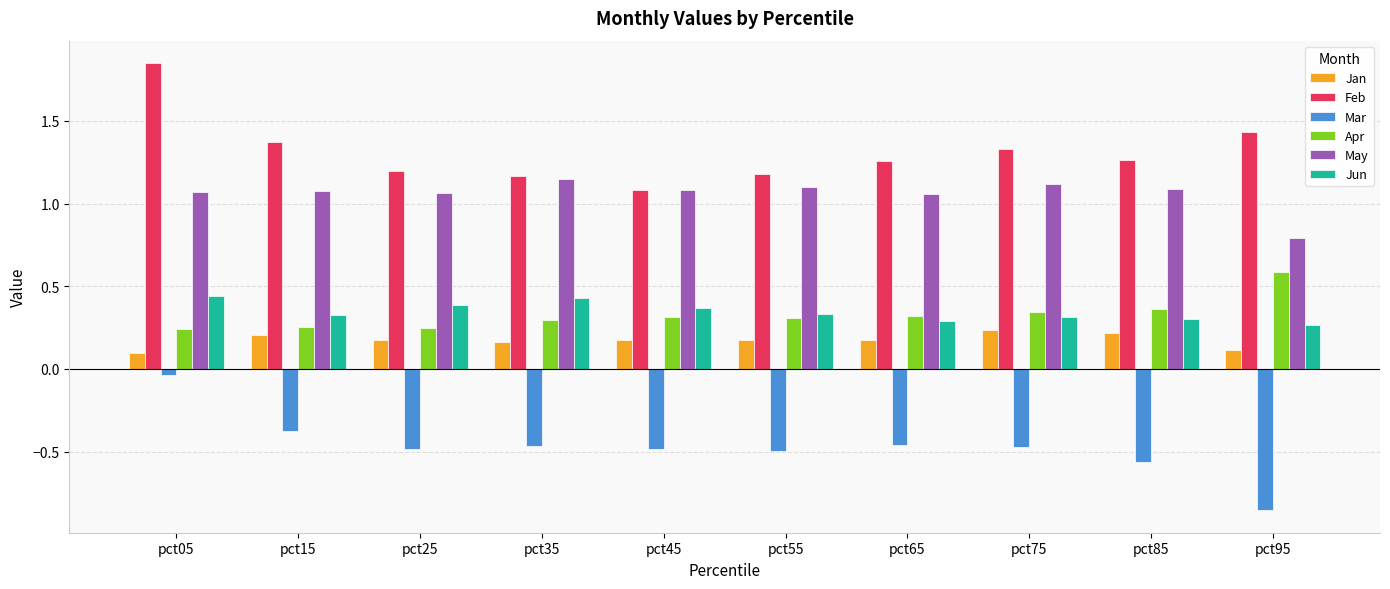

Count the number of data series in this chart.

6